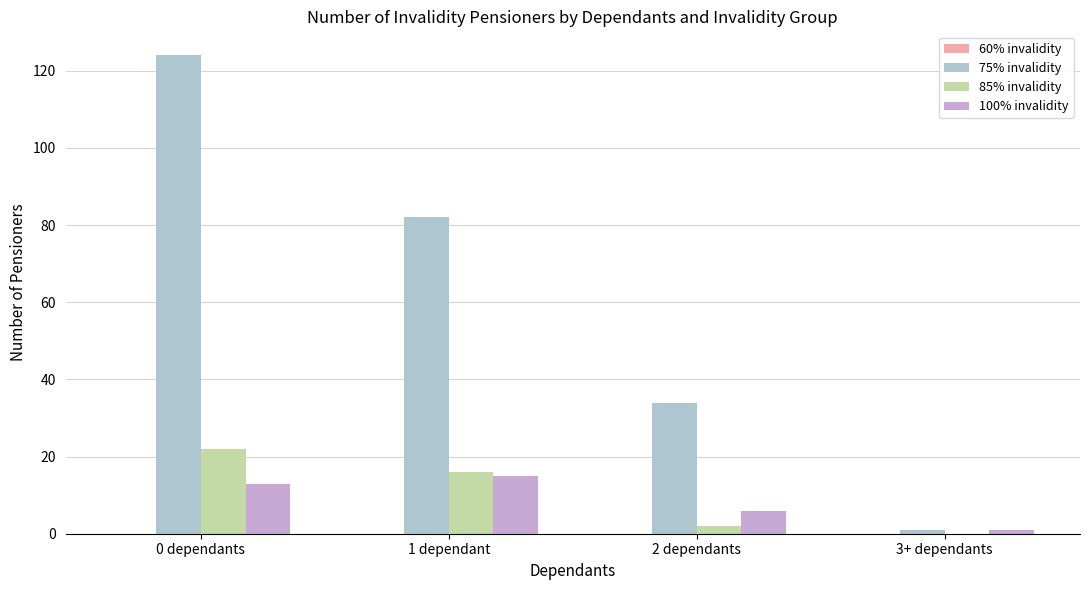

What is the sum of all 75% invalidity values?

241